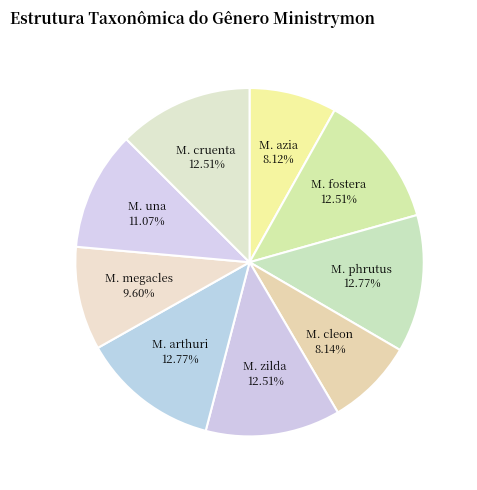

How many segments does this pie chart have?

9